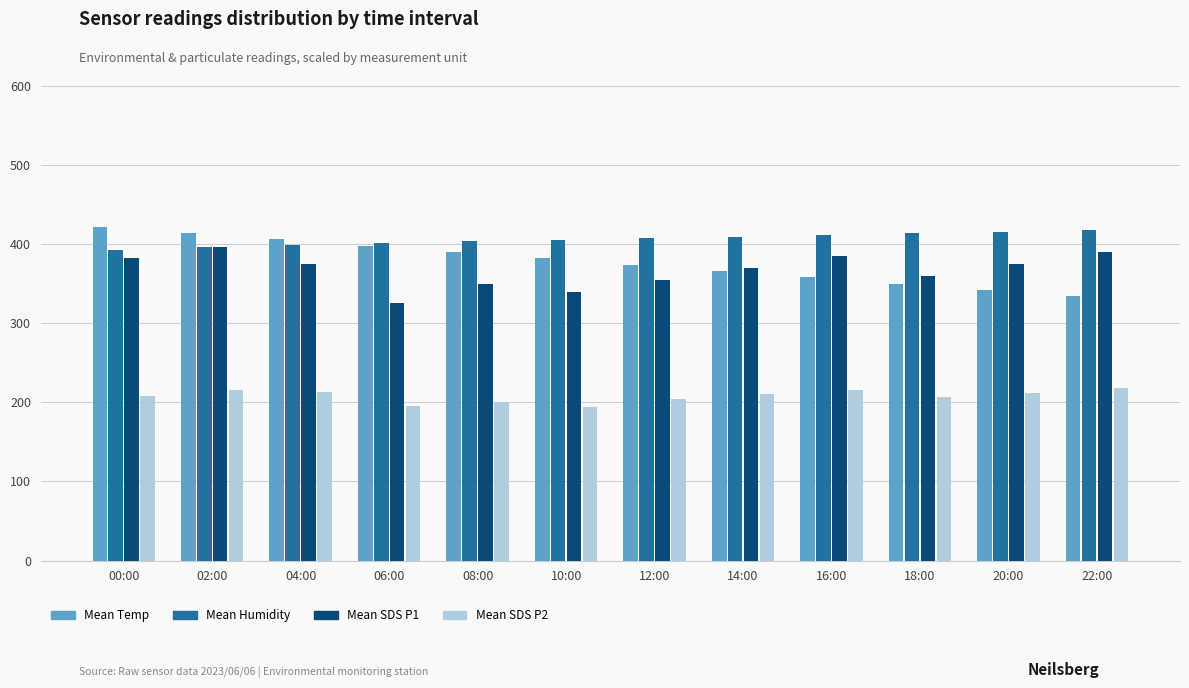

Is it true that Mean SDS P1 equals 360.0 at 18:00?

True